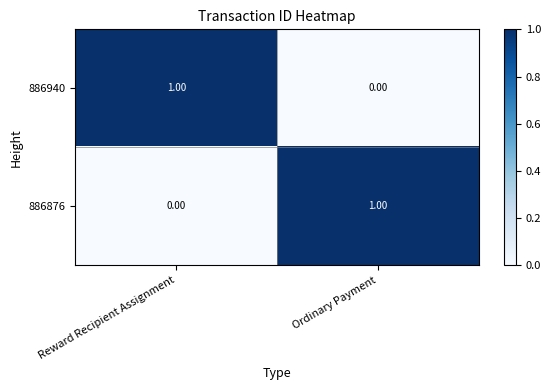

Is the value of 886940 at Reward Recipient Assignment greater than the value of 886876 at Reward Recipient Assignment?

Yes